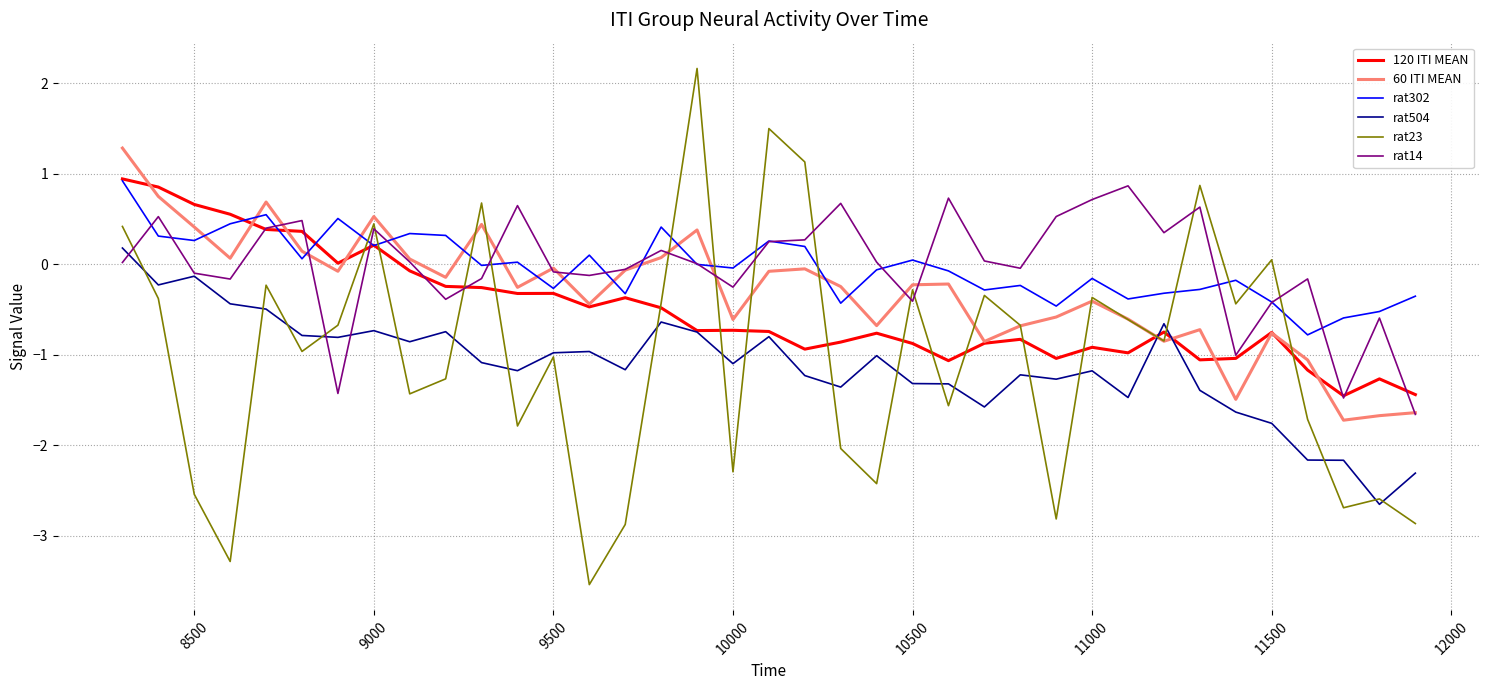

How many series are shown in this chart?

6